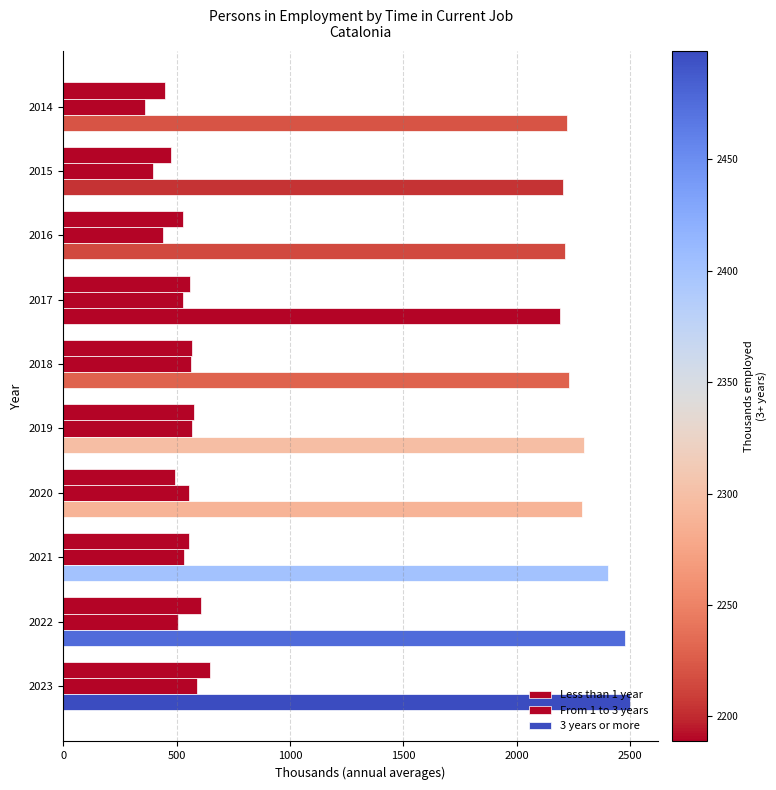

What position from the left is 2500?

6